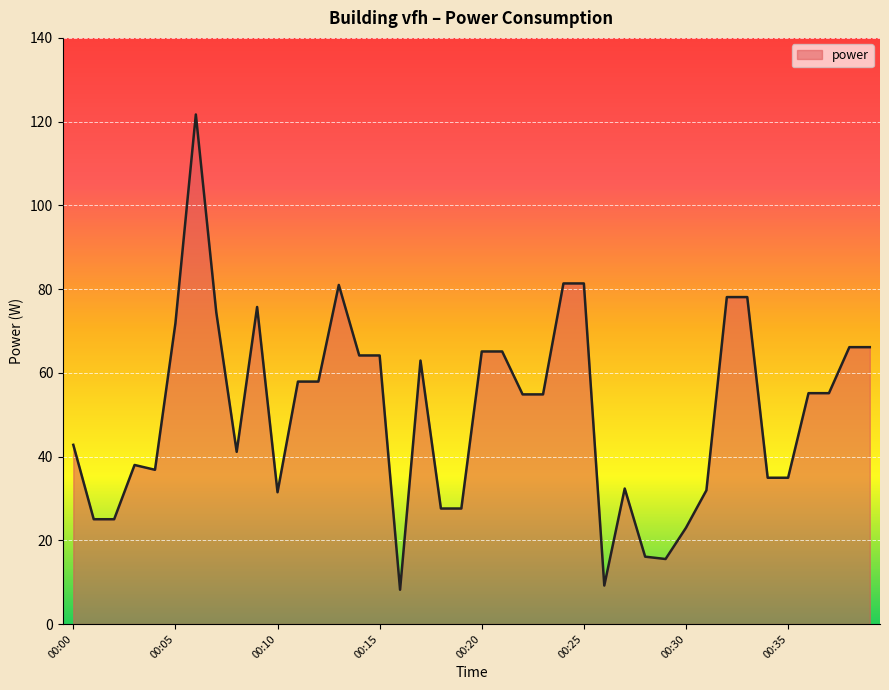

What is the greatest value displayed?

121.7